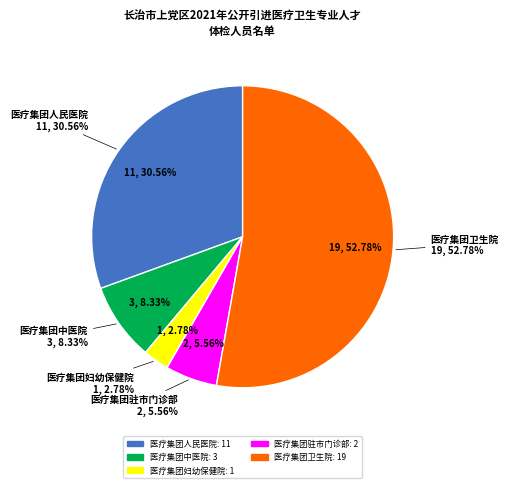

The 医疗集团妇幼保健院 slice represents 1% of the pie. True or false?

False